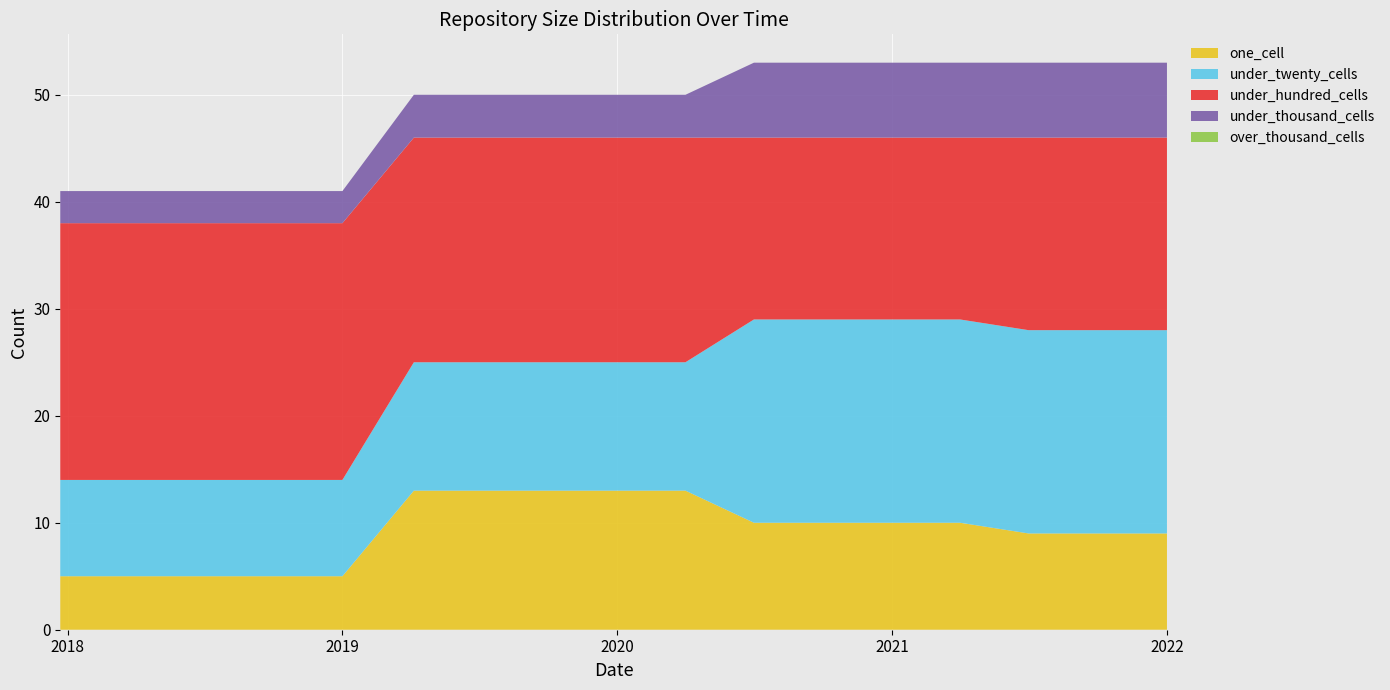

Reading right to left, what are all the values shown in this chart?

one_cell: 2022-01-01=9	2021-10-01=9	2021-07-01=9	2021-04-01=10	2021-01-01=10	2020-10-01=10	2020-07-01=10	2020-04-01=13	2020-01-01=13	2019-10-09=13	2019-07-01=13	2019-04-06=13	2019-01-01=5	2018-09-28=5	2018-07-11=5	2018-04-09=5	2017-12-22=5
under_twenty_cells: 2022-01-01=19	2021-10-01=19	2021-07-01=19	2021-04-01=19	2021-01-01=19	2020-10-01=19	2020-07-01=19	2020-04-01=12	2020-01-01=12	2019-10-09=12	2019-07-01=12	2019-04-06=12	2019-01-01=9	2018-09-28=9	2018-07-11=9	2018-04-09=9	2017-12-22=9
under_hundred_cells: 2022-01-01=18	2021-10-01=18	2021-07-01=18	2021-04-01=17	2021-01-01=17	2020-10-01=17	2020-07-01=17	2020-04-01=21	2020-01-01=21	2019-10-09=21	2019-07-01=21	2019-04-06=21	2019-01-01=24	2018-09-28=24	2018-07-11=24	2018-04-09=24	2017-12-22=24
under_thousand_cells: 2022-01-01=7	2021-10-01=7	2021-07-01=7	2021-04-01=7	2021-01-01=7	2020-10-01=7	2020-07-01=7	2020-04-01=4	2020-01-01=4	2019-10-09=4	2019-07-01=4	2019-04-06=4	2019-01-01=3	2018-09-28=3	2018-07-11=3	2018-04-09=3	2017-12-22=3
over_thousand_cells: 2022-01-01=0	2021-10-01=0	2021-07-01=0	2021-04-01=0	2021-01-01=0	2020-10-01=0	2020-07-01=0	2020-04-01=0	2020-01-01=0	2019-10-09=0	2019-07-01=0	2019-04-06=0	2019-01-01=0	2018-09-28=0	2018-07-11=0	2018-04-09=0	2017-12-22=0